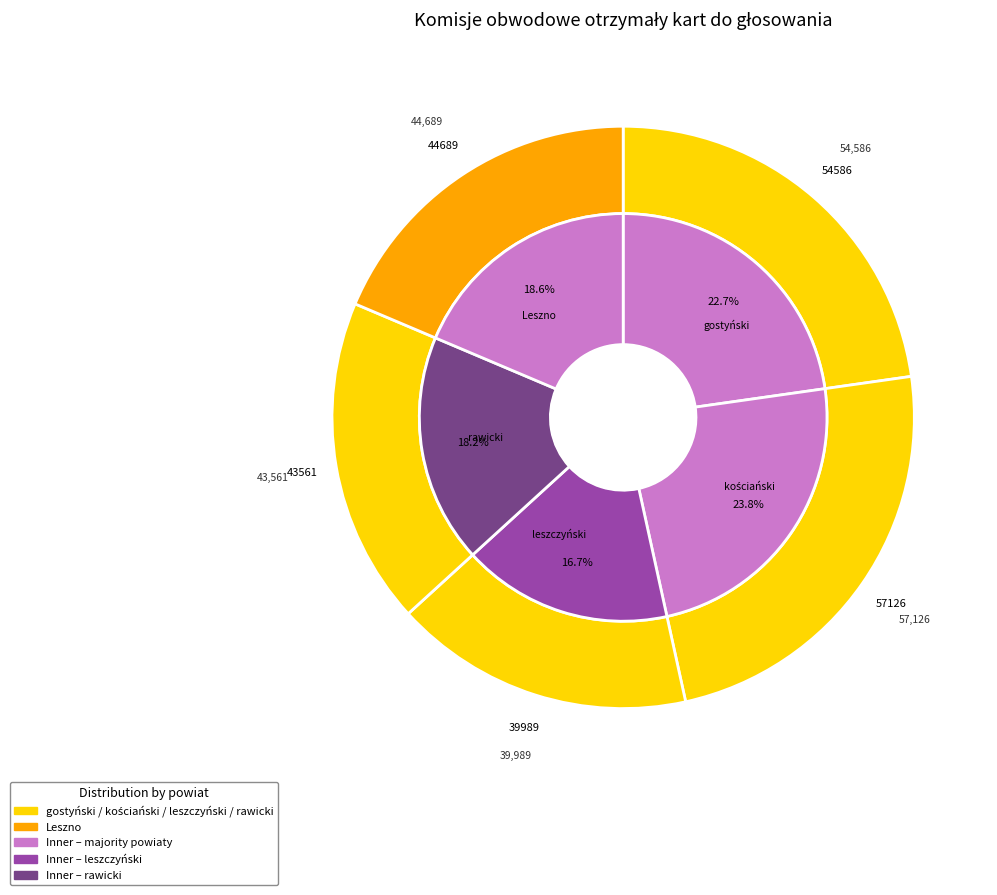

What is the largest slice in the pie chart?

kościański